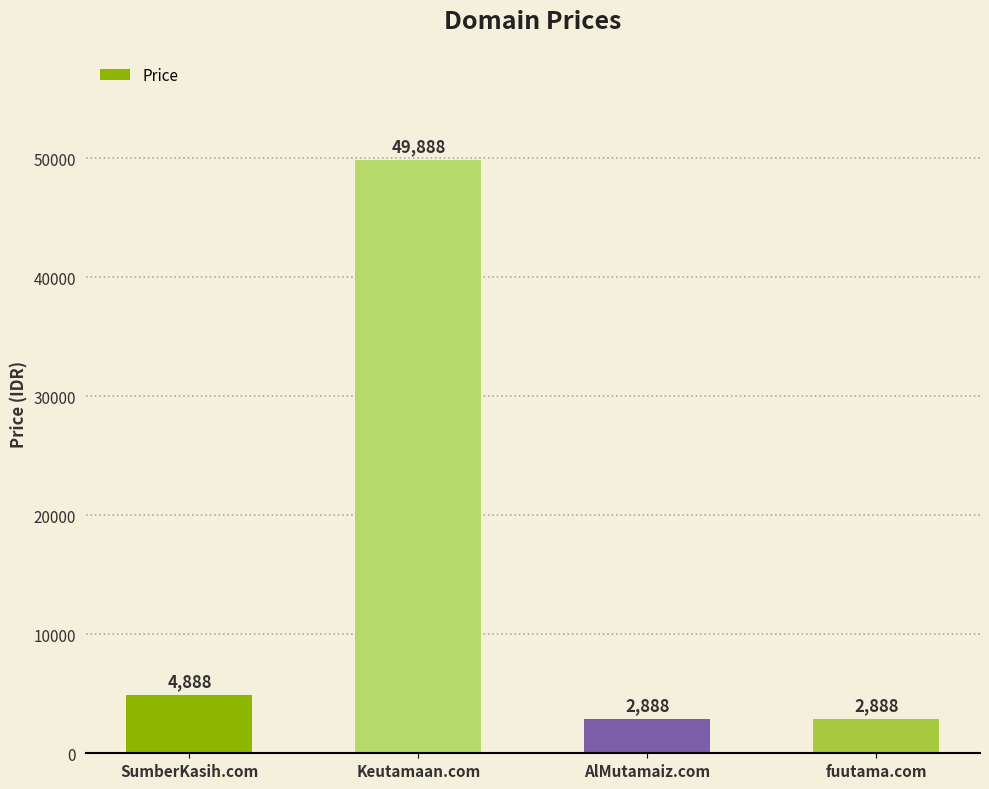

What is the minimum value shown in the chart?

2888